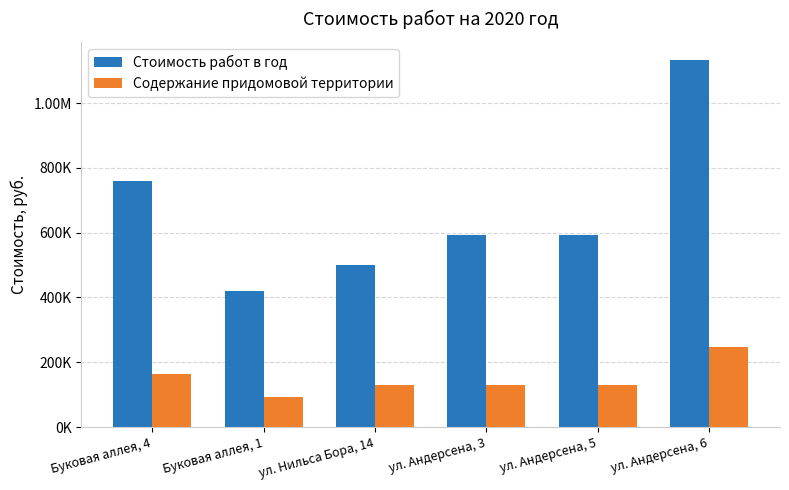

The Стоимость работ в год series shows 676268.0 at ул. Андерсена, 6. True or false?

False